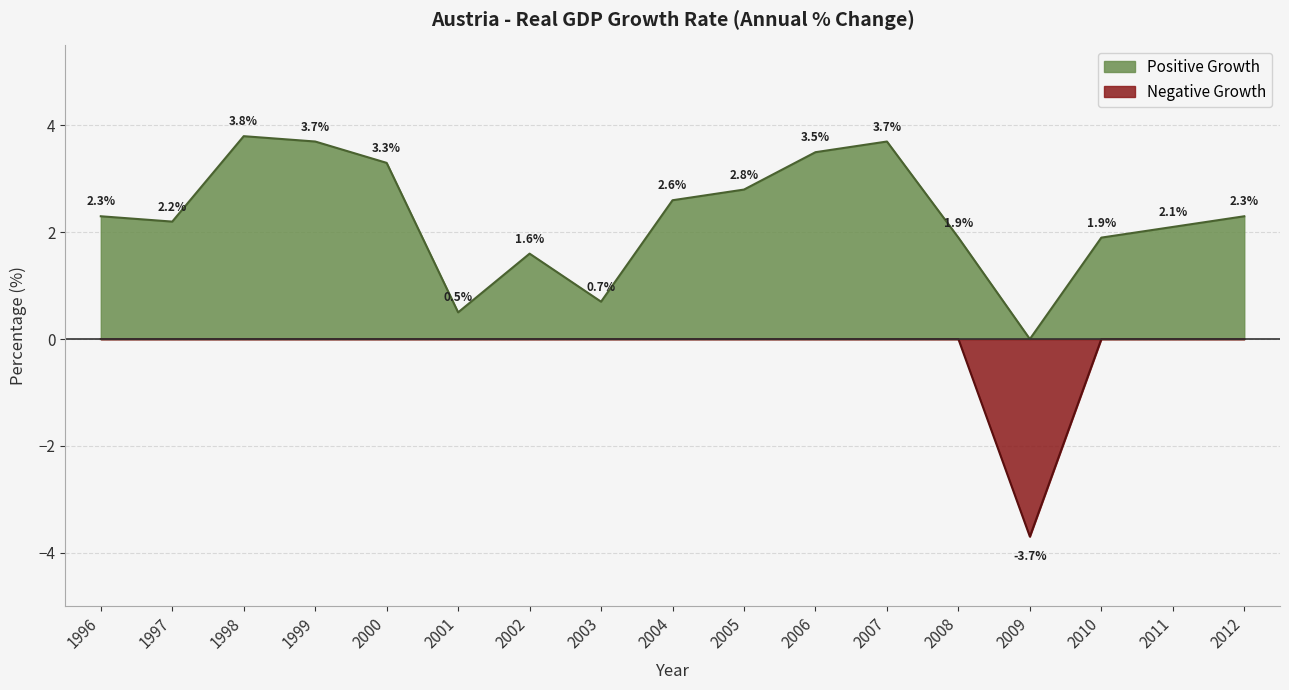

Reading left to right, extract all data points from this chart.

Positive Growth: 2.3	2.2	3.8	3.7	3.3	0.5	1.6	0.7	2.6	2.8	3.5	3.7	1.9	0.0	1.9	2.1	2.3
Negative Growth: -0.0	-0.0	-0.0	-0.0	-0.0	-0.0	-0.0	-0.0	-0.0	-0.0	-0.0	-0.0	-0.0	-3.7	-0.0	-0.0	-0.0